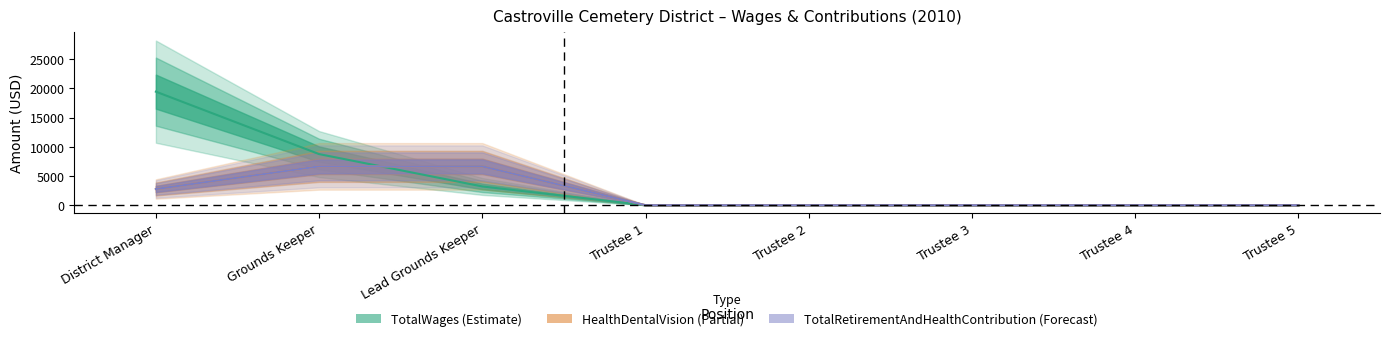

Reading left to right, extract all data points from this chart.

TotalWages: District Manager=19442	Grounds Keeper=8752	Lead Grounds Keeper=3209	Trustee 1=0	Trustee 2=0	Trustee 3=0	Trustee 4=0	Trustee 5=0
TotalRetirementAndHealthContribution: District Manager=2770	Grounds Keeper=6648	Lead Grounds Keeper=6648	Trustee 1=0	Trustee 2=0	Trustee 3=0	Trustee 4=0	Trustee 5=0
HealthDentalVision: District Manager=2770	Grounds Keeper=6648	Lead Grounds Keeper=6648	Trustee 1=0	Trustee 2=0	Trustee 3=0	Trustee 4=0	Trustee 5=0